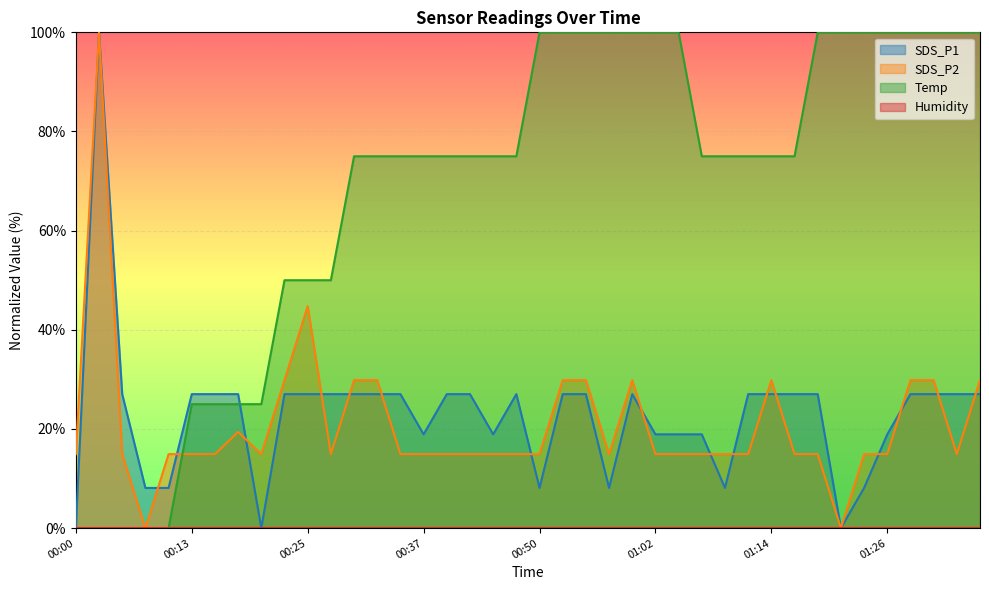

Does the chart display data point markers on the line(s)?

No